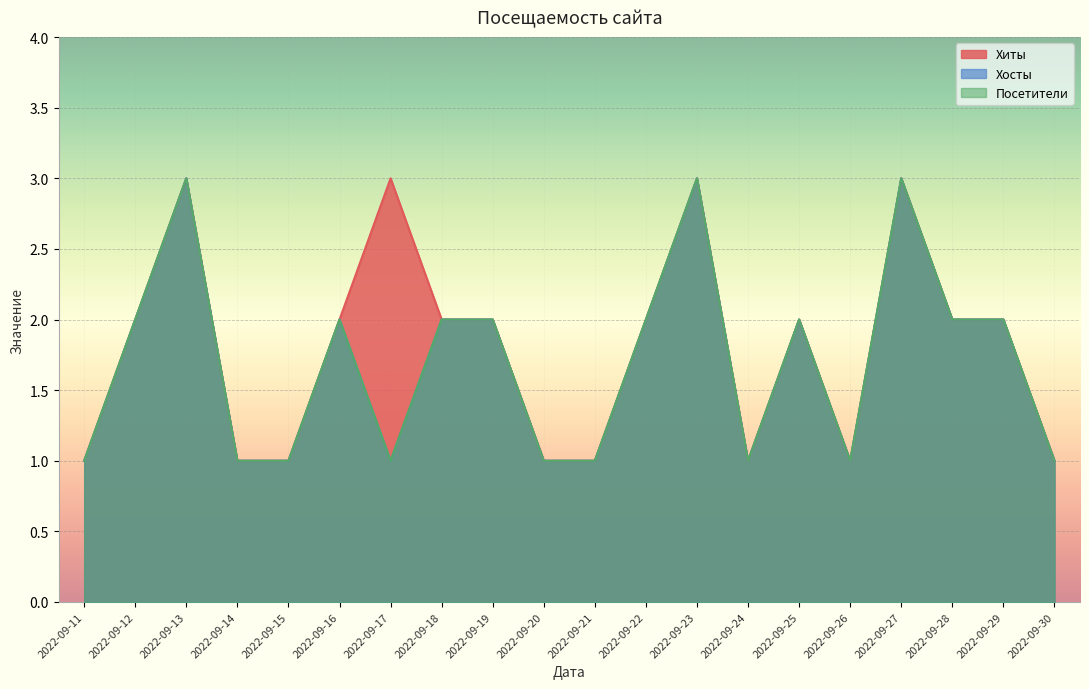

Does the chart display data point markers on the line(s)?

No